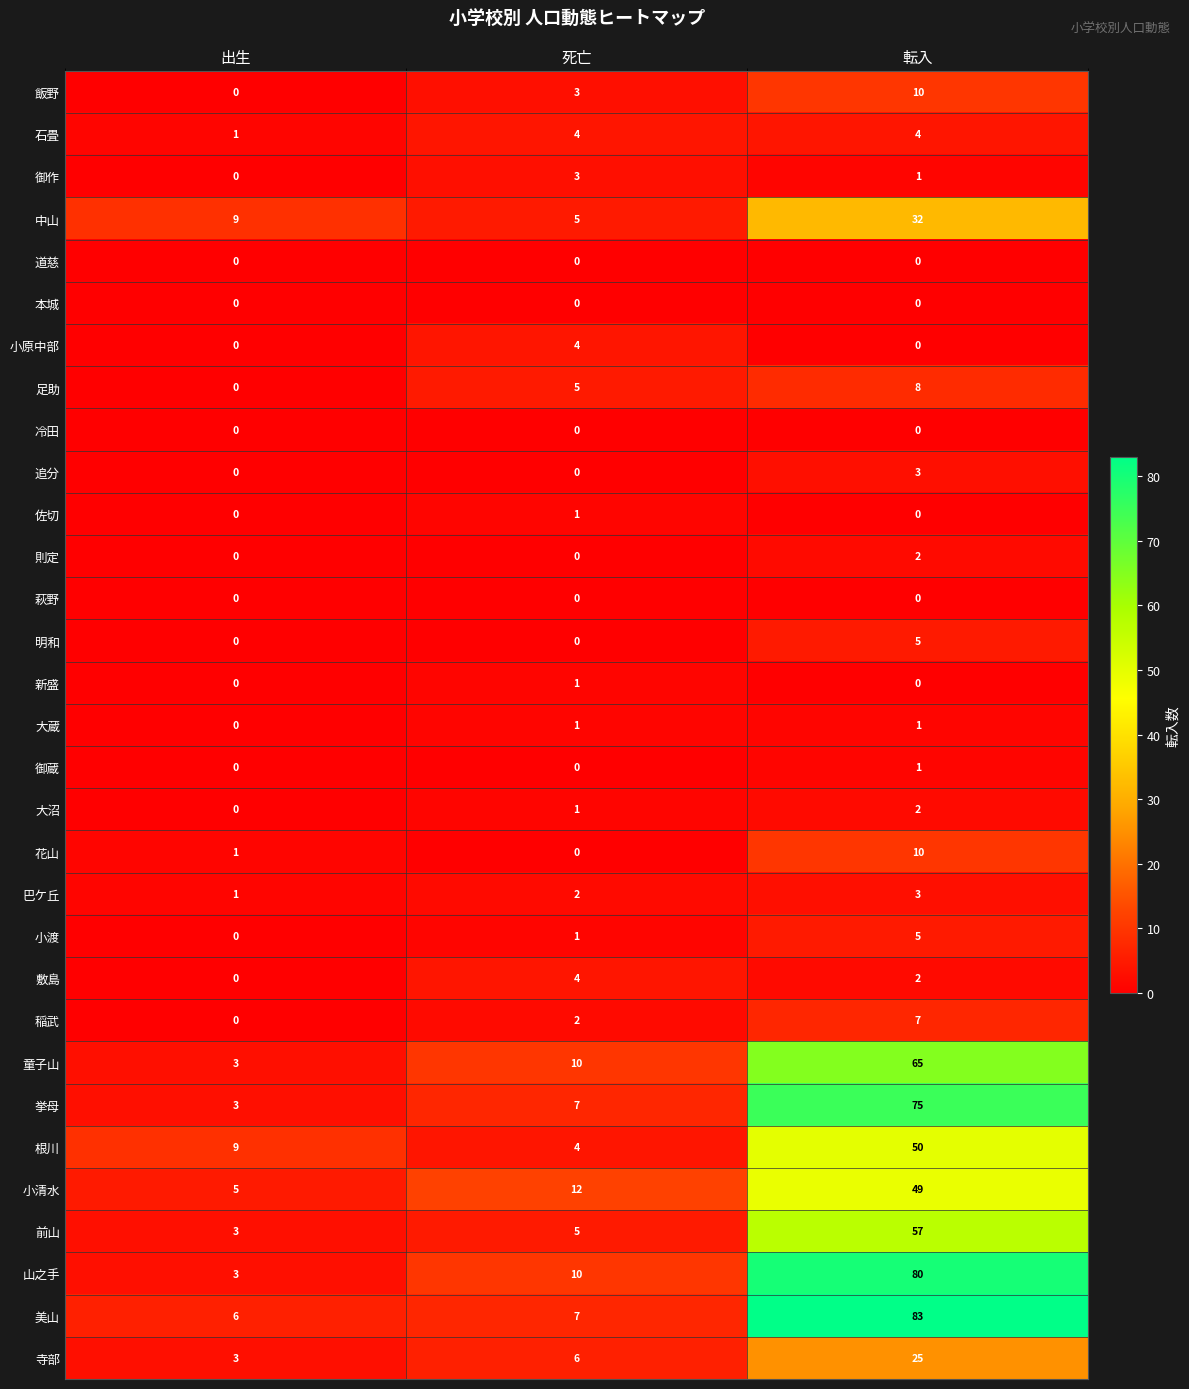

Count the number of categories in the chart.

3